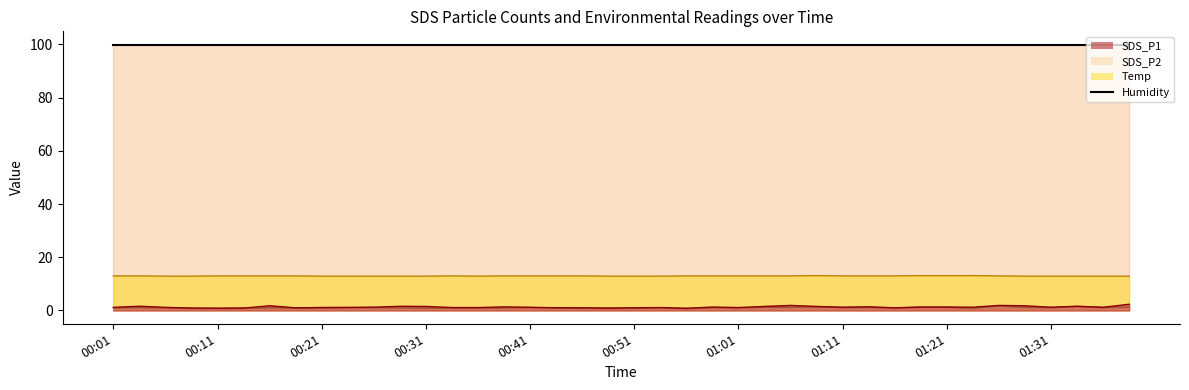

What is the minimum value for Humidity (line)?

99.9